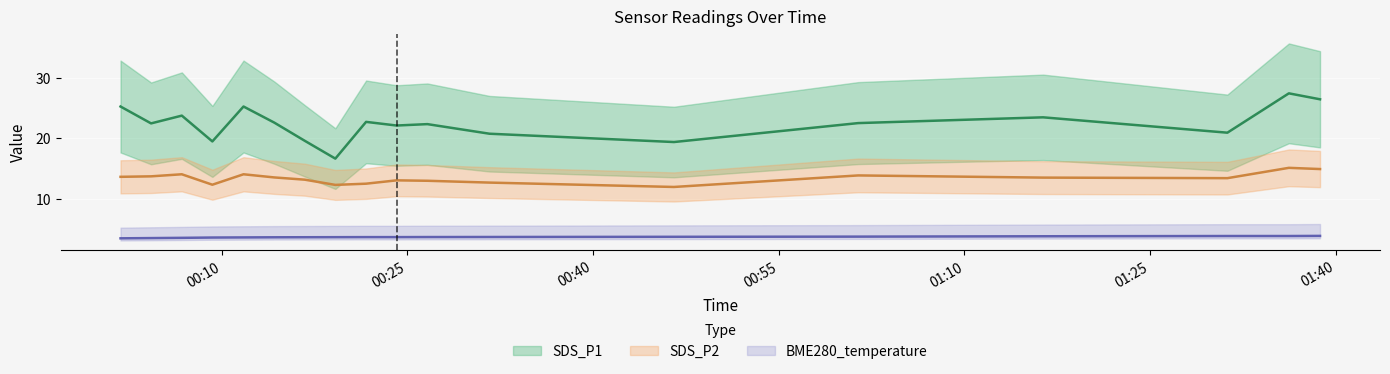

True or false: BME280_temperature and SDS_P1 cross at least once.

False